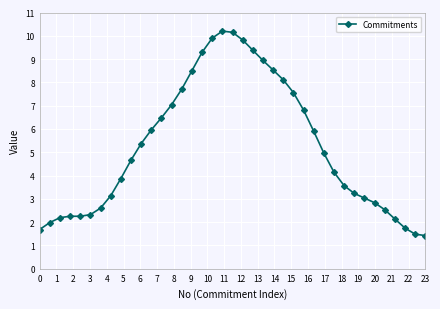

What is the difference between the second highest and second lowest values?

8.7